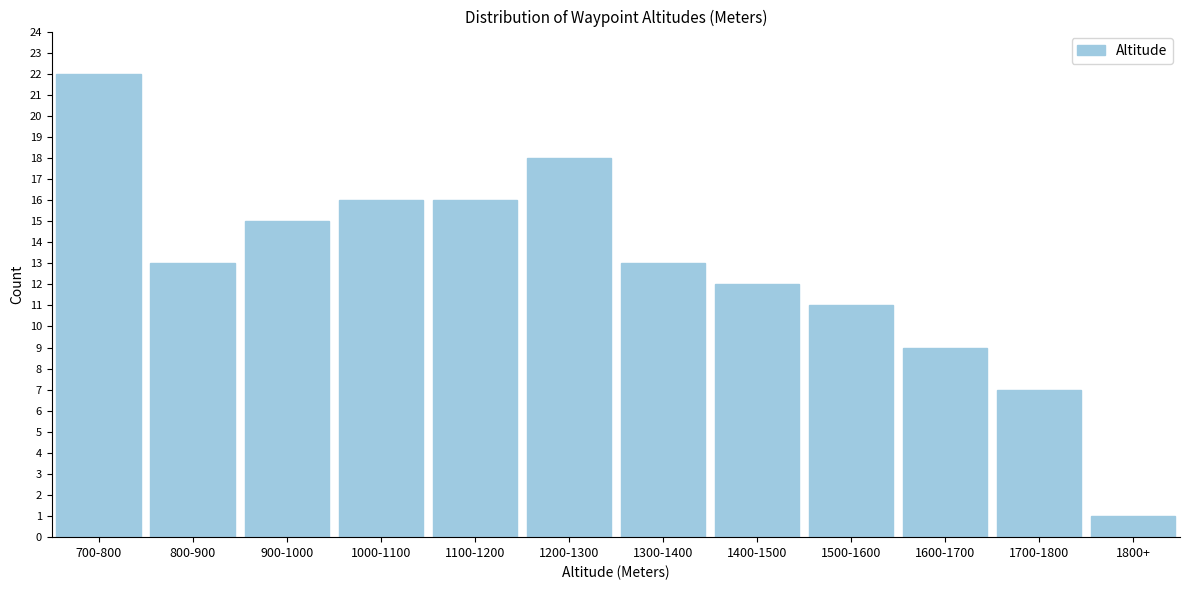

Reading left to right, transcribe all the data shown in this chart.

700-800=22	800-900=13	900-1000=15	1000-1100=16	1100-1200=16	1200-1300=18	1300-1400=13	1400-1500=12	1500-1600=11	1600-1700=9	1700-1800=7	1800+=1